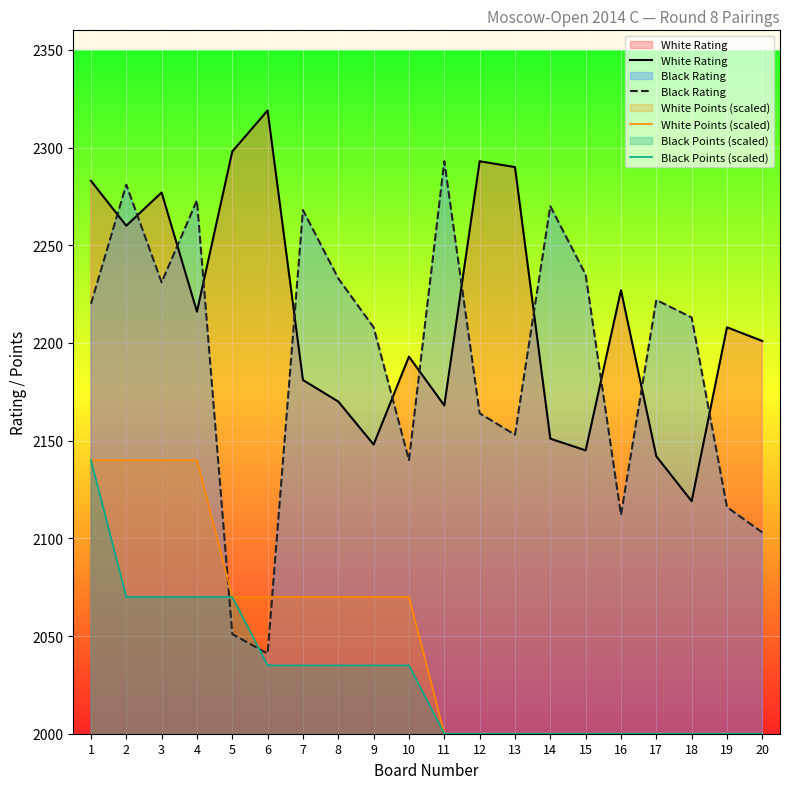

True or false: Black Rating has more than 0 points higher than both neighbors.

True